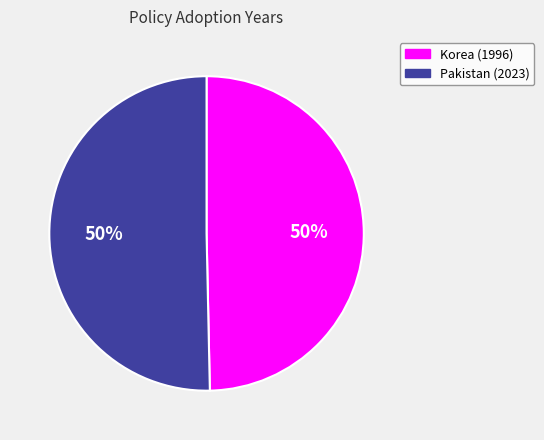

What percentage is the Pakistan (2023) slice, to the nearest percent?

50%